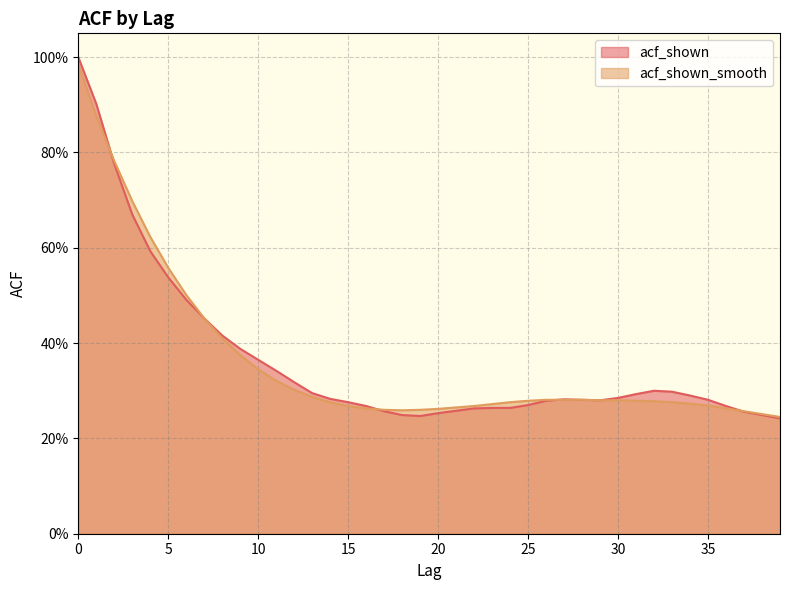

What is the value of the acf_shown_smooth point at the 2nd from the left?

0.9